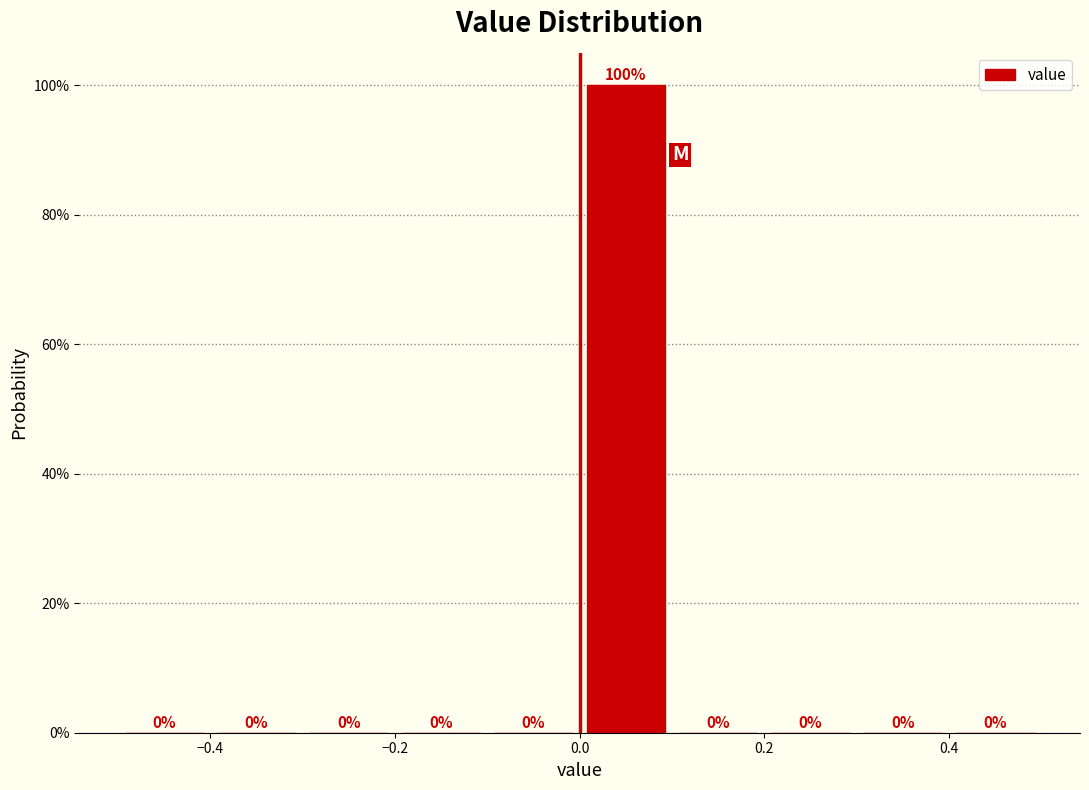

Reading left to right, transcribe this chart: for each bar, give the range it covers on the x-axis and its height.

-0.5 to -0.4: 0
-0.4 to -0.3: 0
-0.3 to -0.2: 0
-0.2 to -0.1: 0
-0.1 to 0.0: 0
0.0 to 0.1: 100
0.1 to 0.2: 0
0.2 to 0.3: 0
0.3 to 0.4: 0
0.4 to 0.5: 0